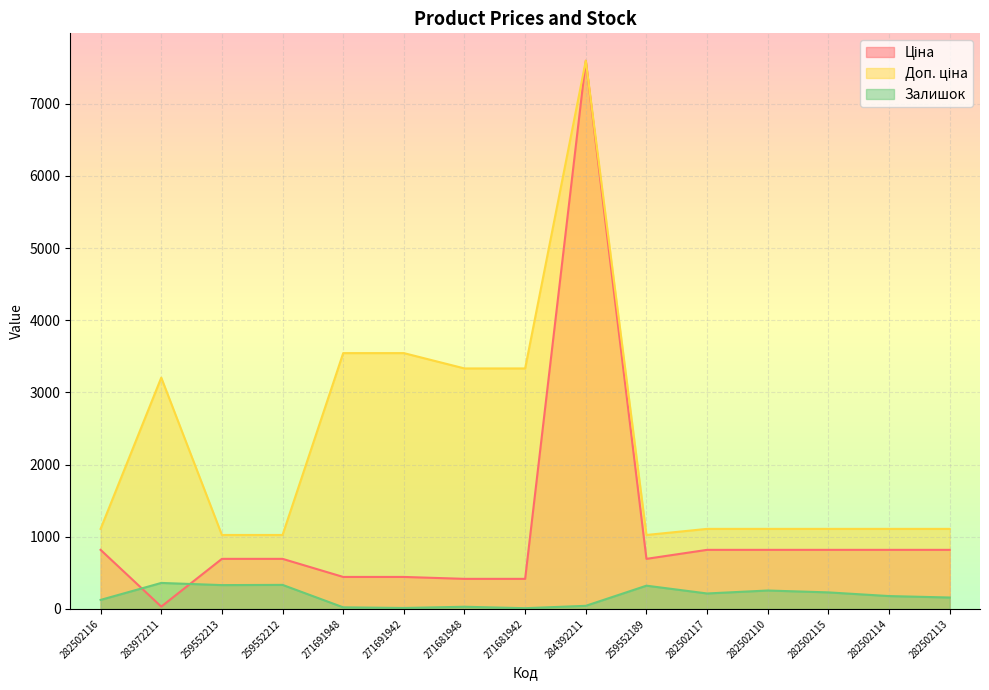

Reading right to left, what are all the values shown in this chart?

Ціна: 818.5	818.5	818.5	818.5	818.5	693.7	7596.5	416.6	416.6	443.1	443.1	693.7	693.7	32.0	818.5
Доп. ціна: 1109.2	1109.2	1109.2	1109.2	1109.2	1024.6	7596.5	3332.5	3332.5	3545.0	3545.0	1024.6	1024.6	3205.0	1109.2
Залишок: 158.0	178.0	229.0	255.0	214.0	322.0	43.0	10.0	30.0	13.0	22.0	333.0	330.0	360.0	125.0